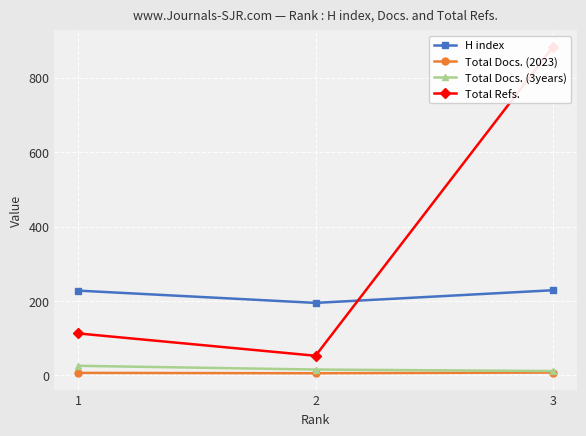

What is the average value of the Total Docs. (2023) series?

7